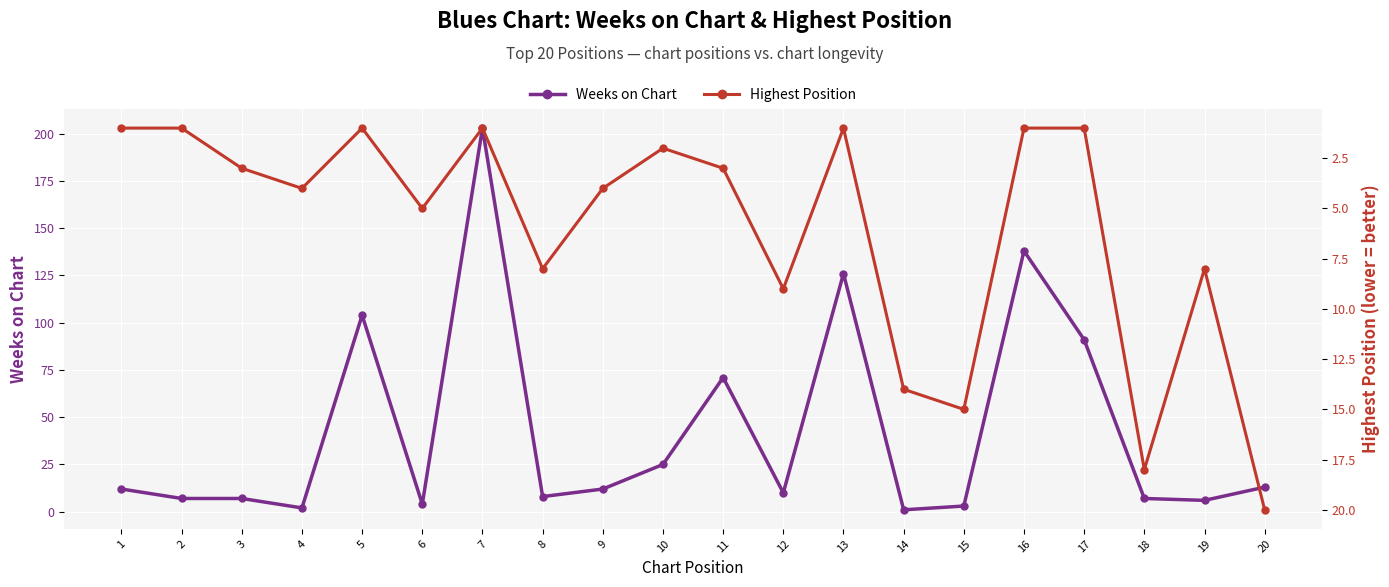

Reading right to left, transcribe all the data shown in this chart.

Weeks on Chart: 13	6	7	91	138	3	1	126	10	71	25	12	8	203	4	104	2	7	7	12
Highest Position: 20	8	18	1	1	15	14	1	9	3	2	4	8	1	5	1	4	3	1	1